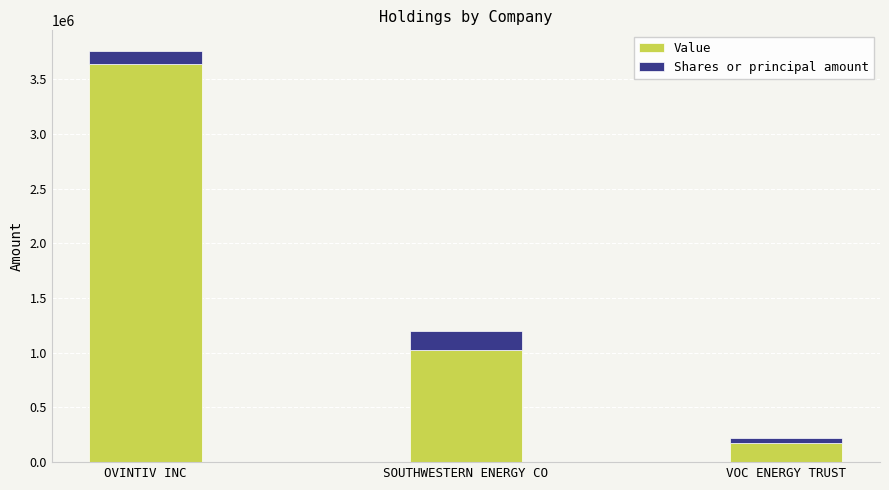

At which category is the sum across all series the highest?

OVINTIV INC